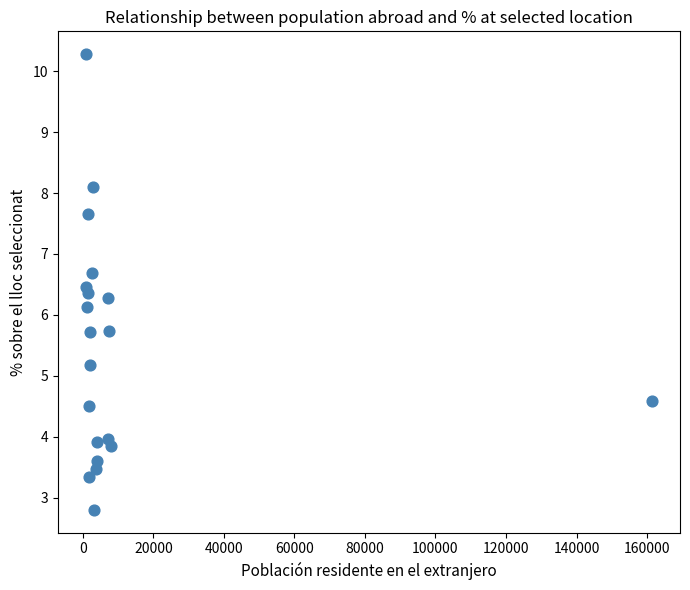

What is the range of Y values (max minus min)?

7.5